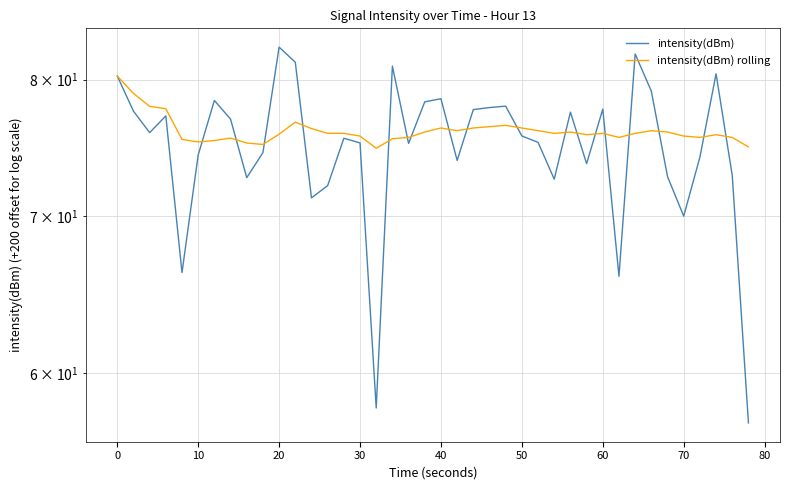

True or false: intensity(dBm) rolling has a value of 32.7 at 70.

False